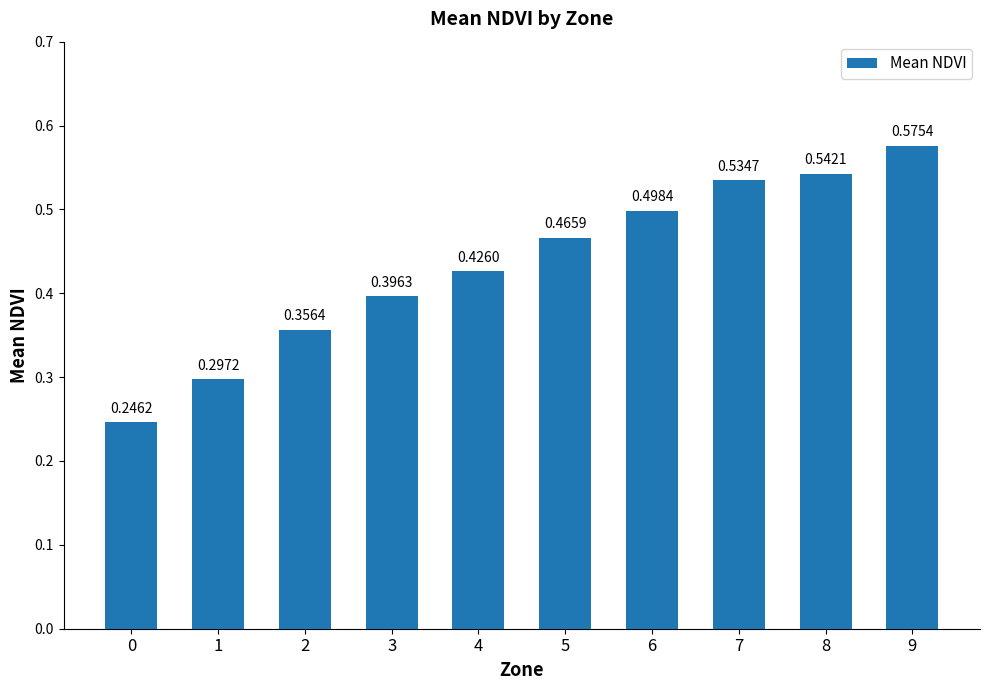

What is the sum of all values?

4.3